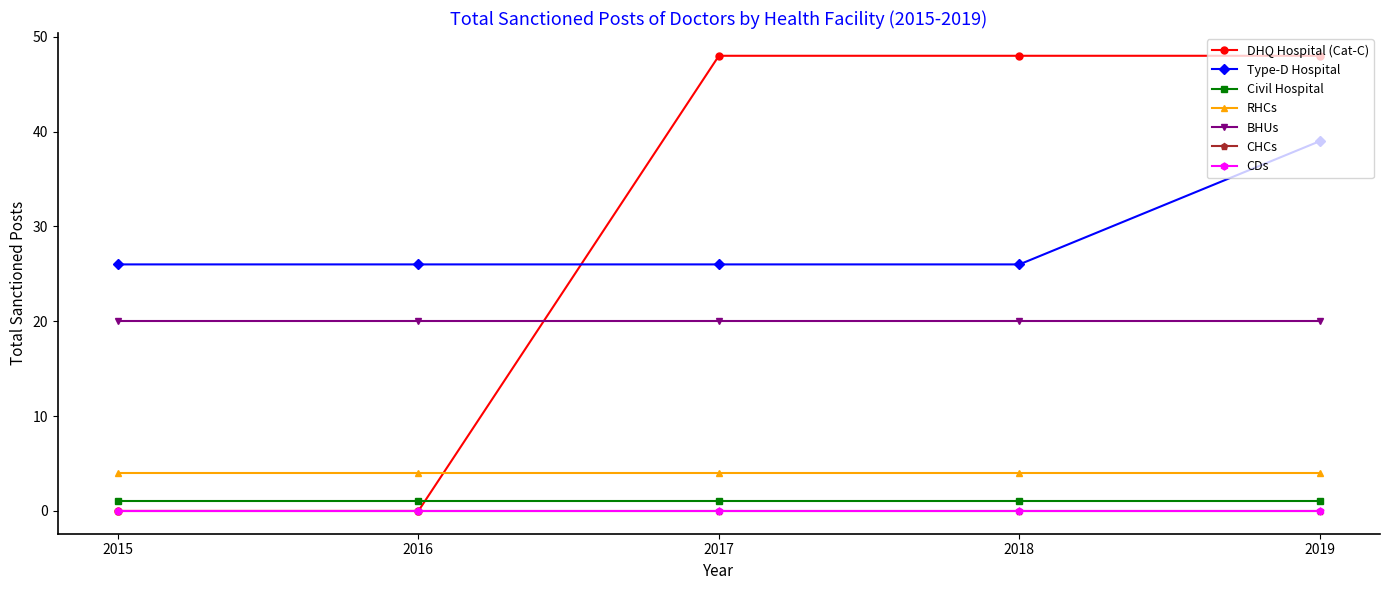

Does the chart have visible grid lines?

No